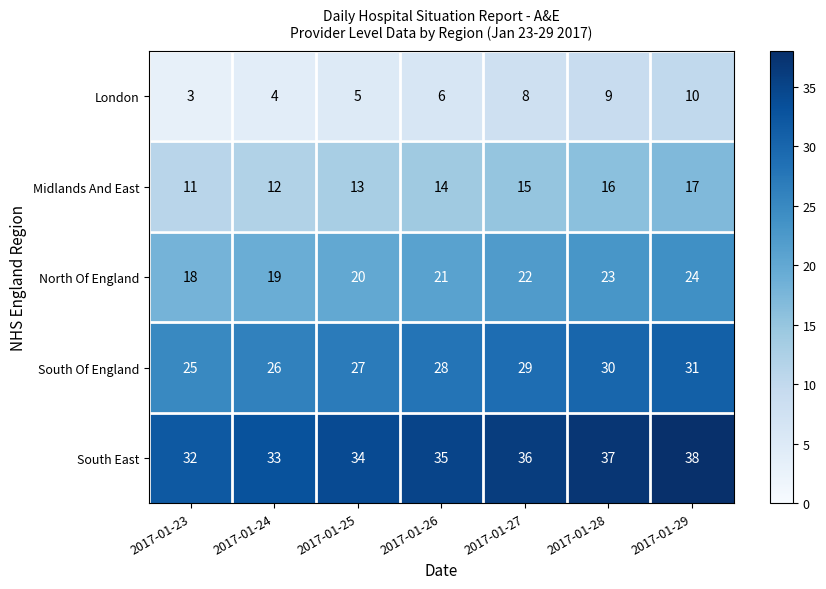

What is the spread (max minus min) of values at 2017-01-23?

29